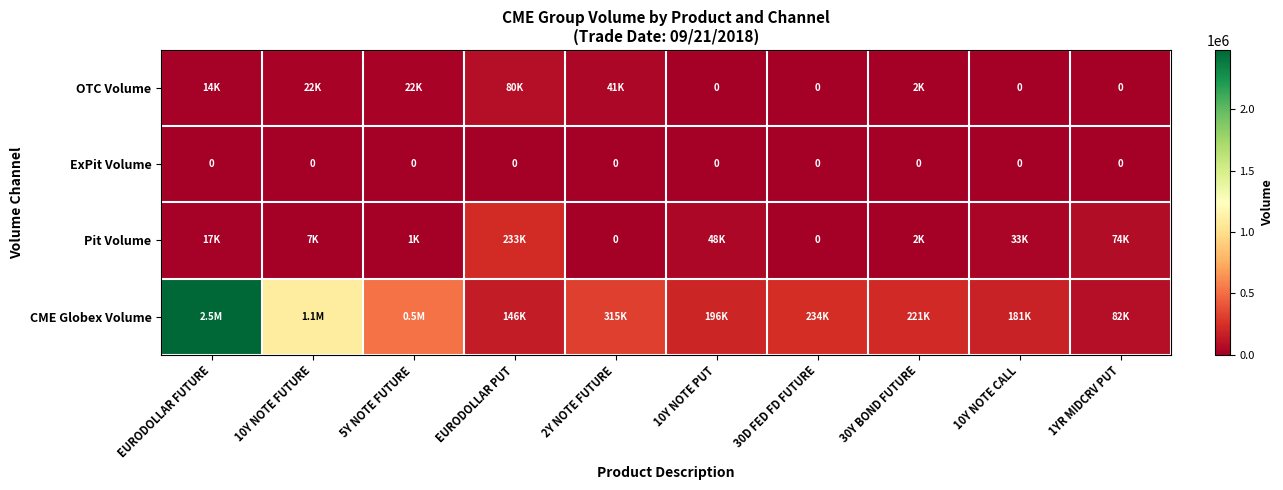

Is it true that ExPit Volume equals 0 at 30D FED FD FUTURE?

True